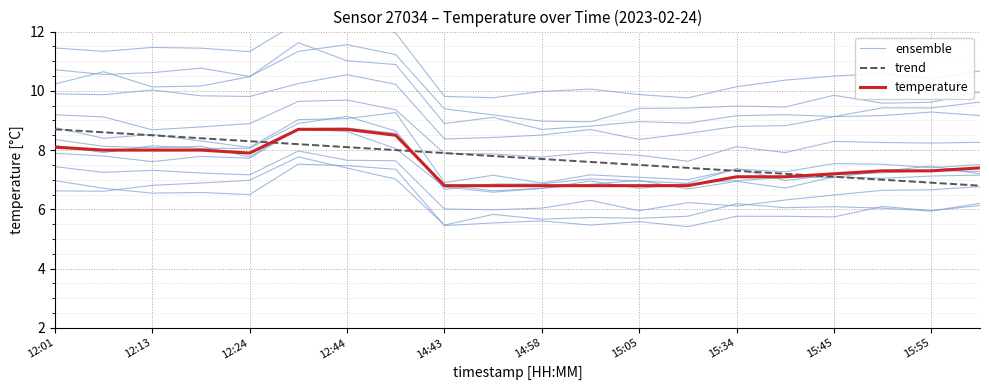

What value does the trend series have at 15?

7.2